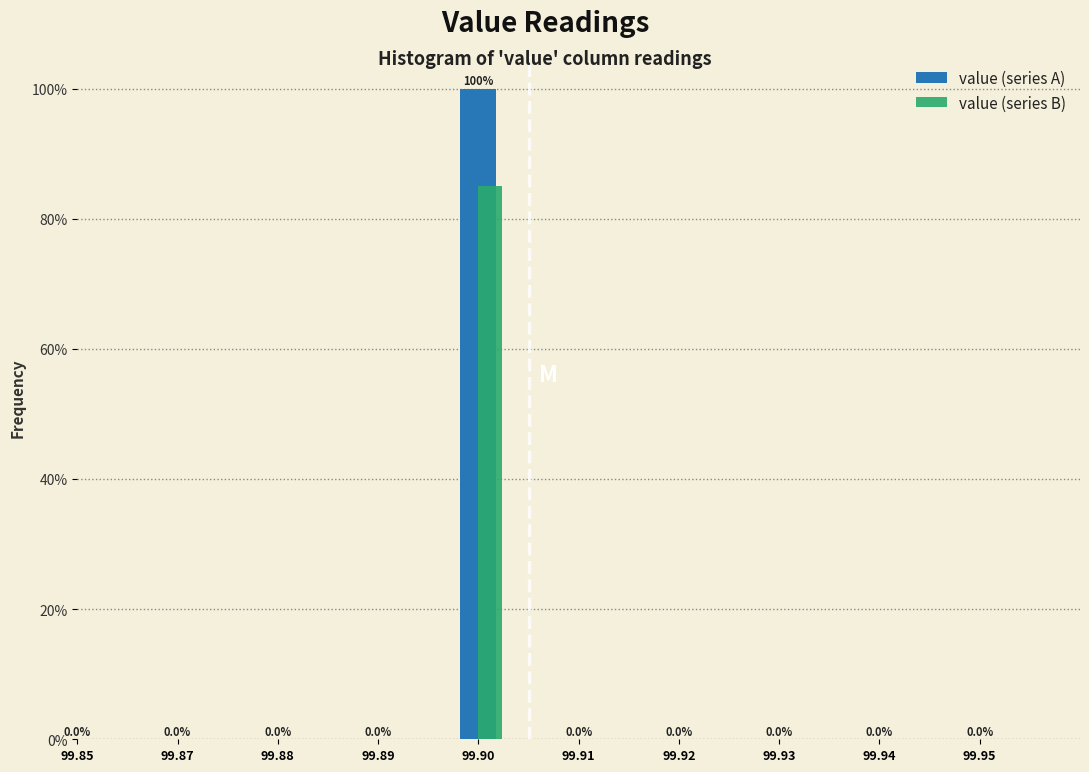

Does the chart contain stacked bars?

No